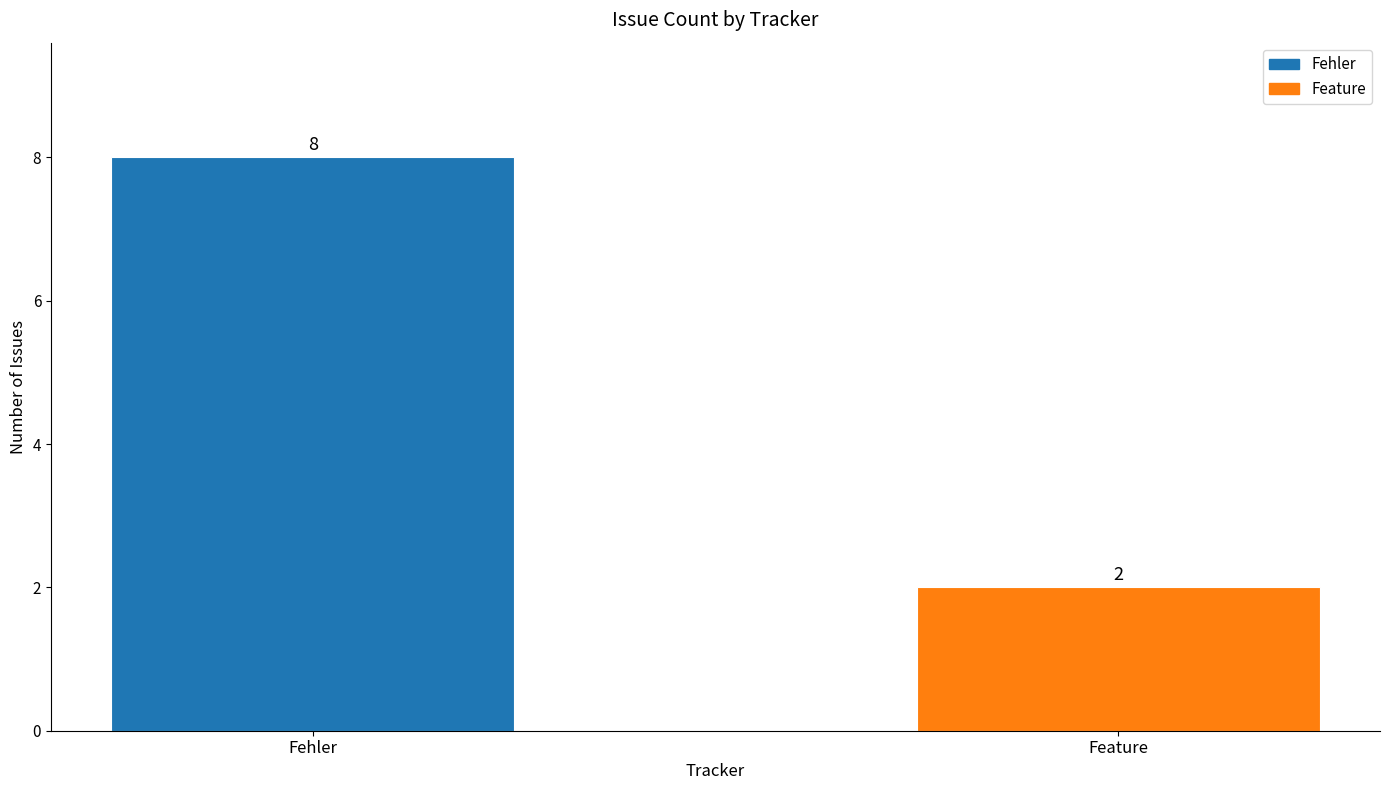

Between Fehler and Feature, which is larger?

Fehler